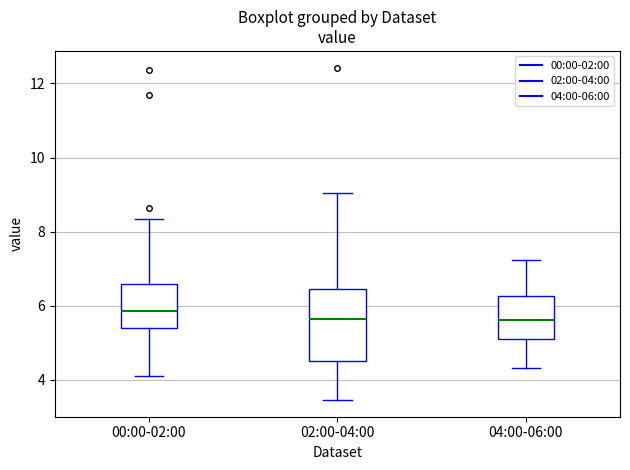

Which box is the tallest, from its lower edge to its upper edge?

02:00-04:00